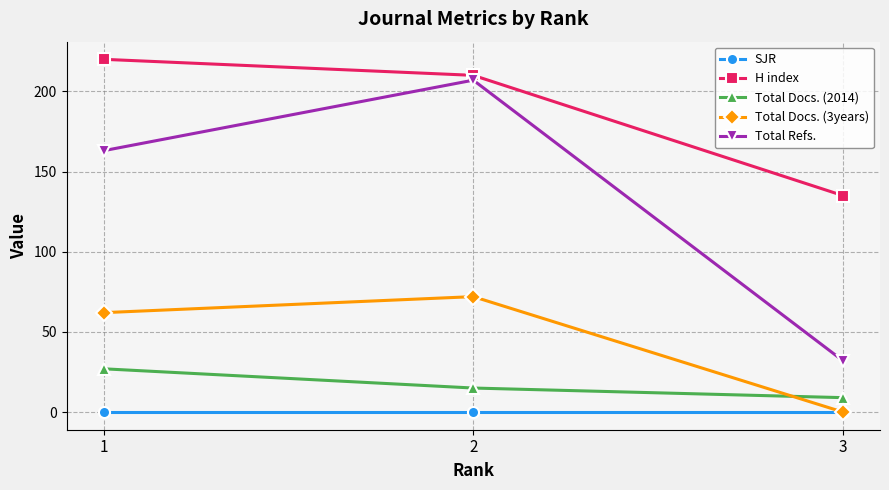

Rank the series by their maximum value, from lowest to highest.

SJR, Total Docs. (2014), Total Docs. (3years), Total Refs., H index